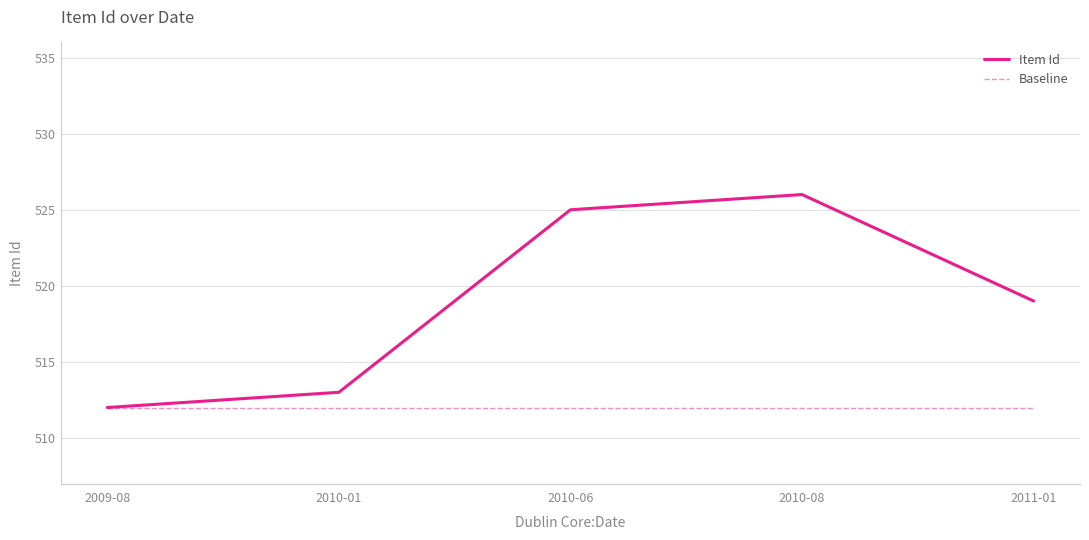

What are all the series names shown in the legend?

Item Id, Baseline